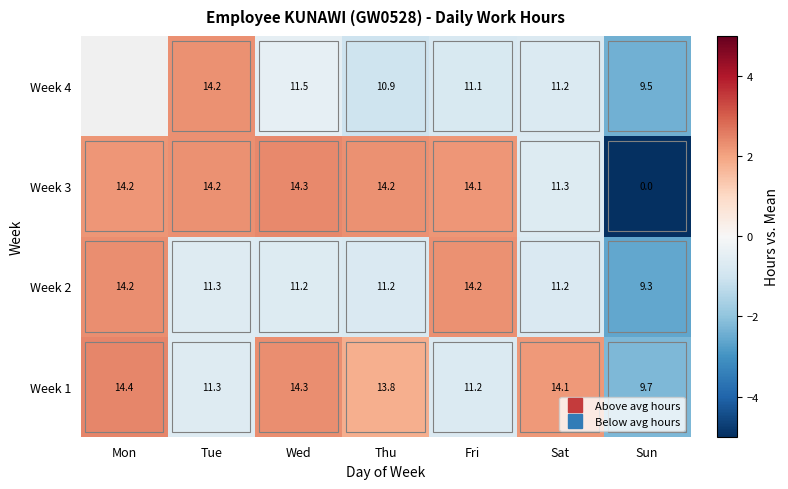

List the labels in order of Week 2 value, smallest first.

Sun, Thu, Sat, Wed, Tue, Fri, Mon